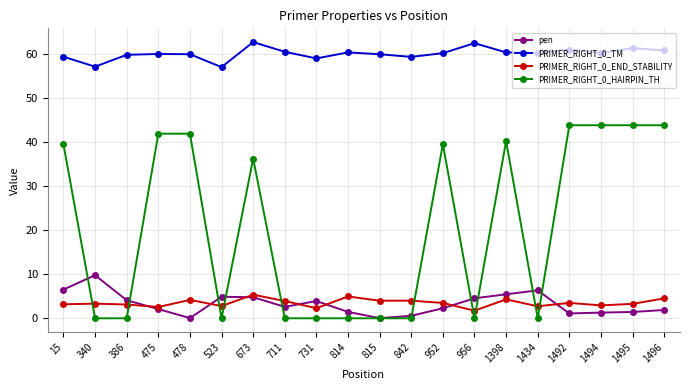

What is the greatest value displayed?

62.8